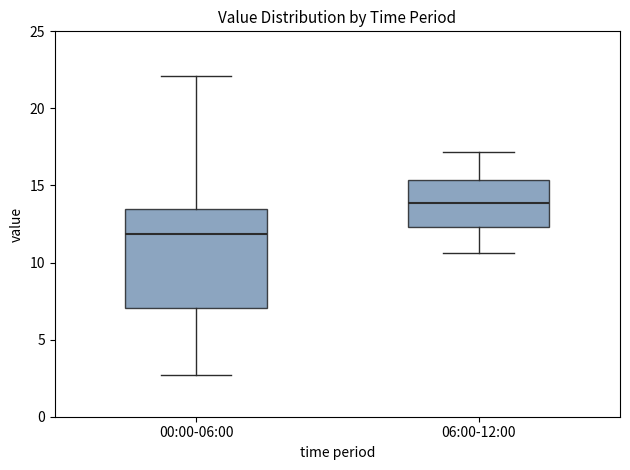

Reading left to right, read every box against the y-axis: the position of its median line, the range the box covers, and the ends of its whiskers. The values are not printed on the chart, so give them approximately, as read against the axis.

00:00-06:00: median 12.0, box 7.0 to 13.5, whiskers 2.5 to 22.0
06:00-12:00: median 14.0, box 12.5 to 15.5, whiskers 10.5 to 17.0